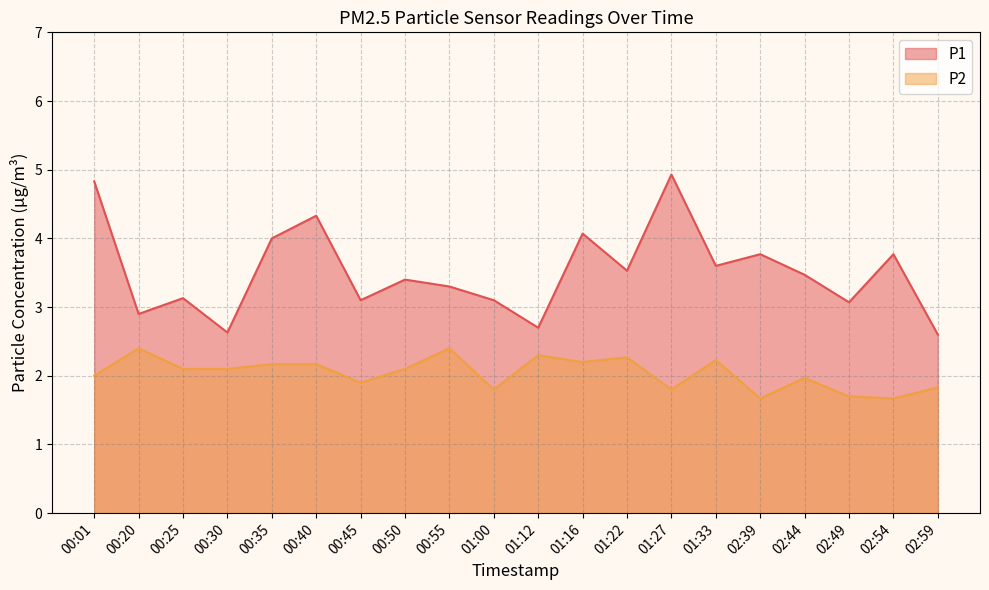

Reading right to left, list all the values displayed in this chart.

P1: 02:59=2.6	02:54=3.8	02:49=3.1	02:44=3.5	02:39=3.8	01:33=3.6	01:27=4.9	01:22=3.5	01:16=4.1	01:12=2.7	01:00=3.1	00:55=3.3	00:50=3.4	00:45=3.1	00:40=4.3	00:35=4.0	00:30=2.6	00:25=3.1	00:20=2.9	00:01=4.8
P2: 02:59=1.8	02:54=1.7	02:49=1.7	02:44=2.0	02:39=1.7	01:33=2.2	01:27=1.8	01:22=2.3	01:16=2.2	01:12=2.3	01:00=1.8	00:55=2.4	00:50=2.1	00:45=1.9	00:40=2.2	00:35=2.2	00:30=2.1	00:25=2.1	00:20=2.4	00:01=2.0